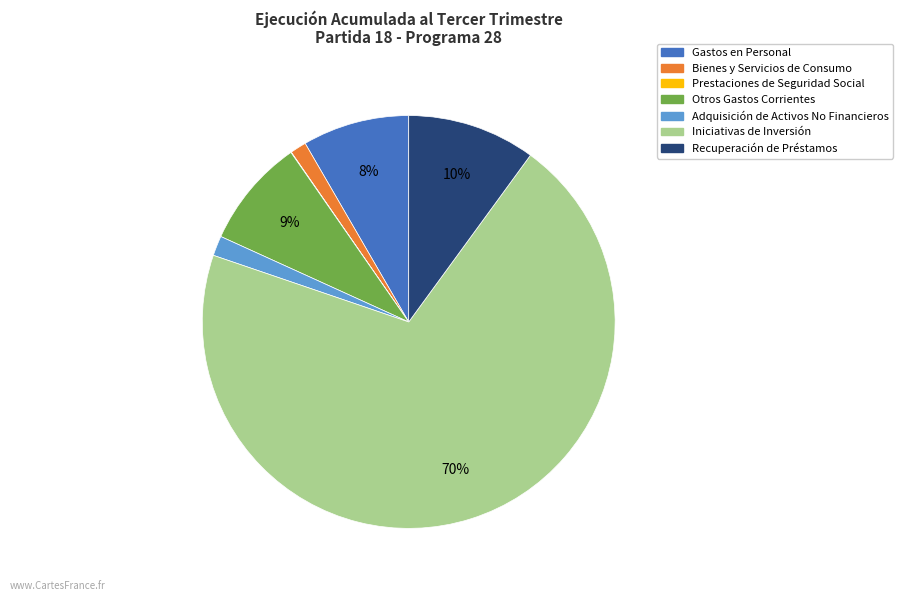

What is the majority slice?

Iniciativas de Inversión